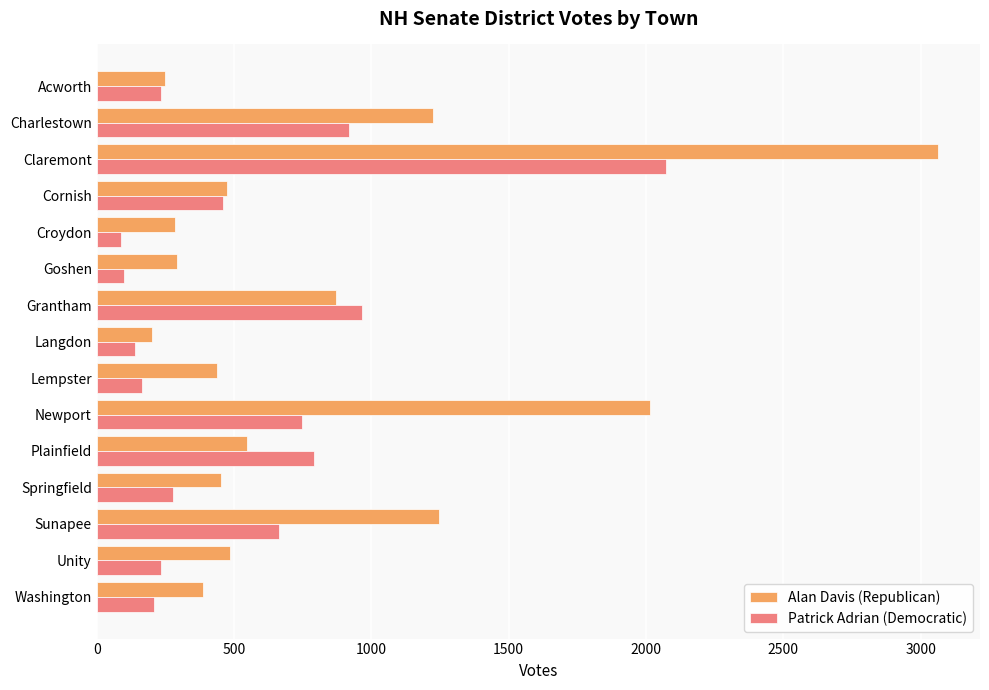

Which series has the widest spread of values?

Alan Davis (Republican)